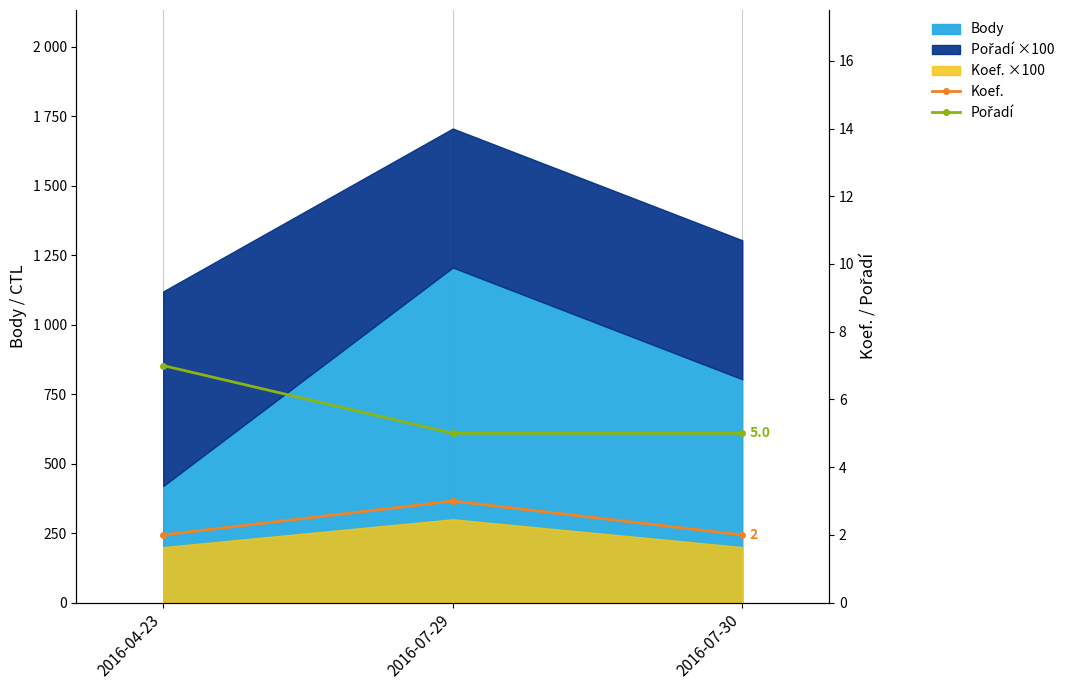

Count the Koef. values in the range 2 to 3.

3